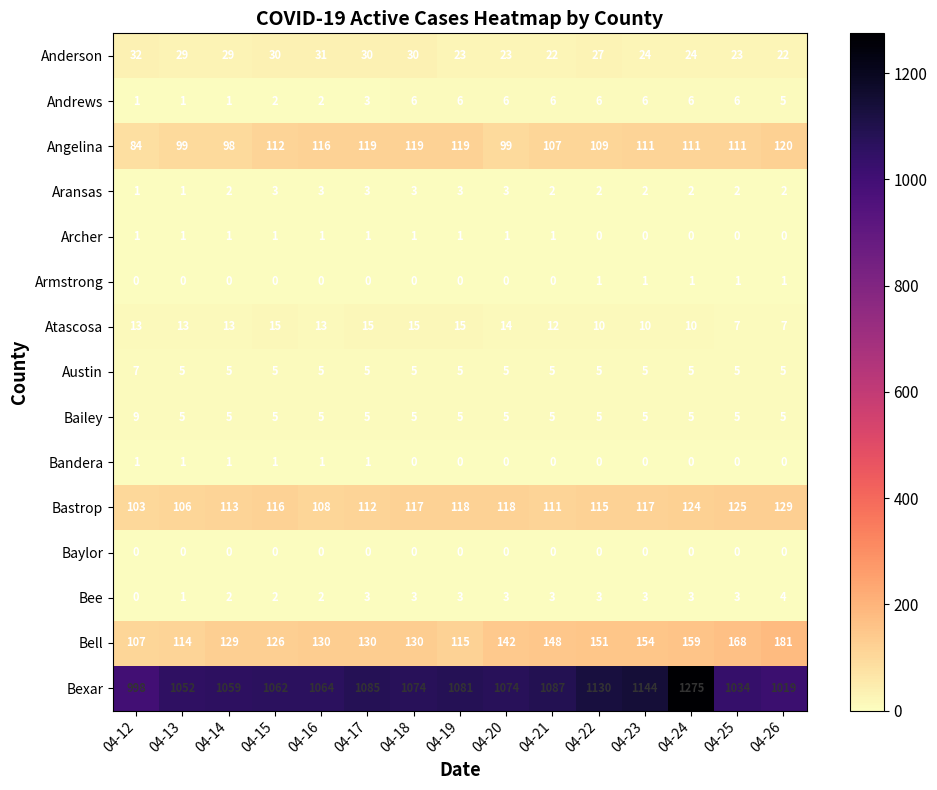

At which category is the sum across all series the highest?

04-24